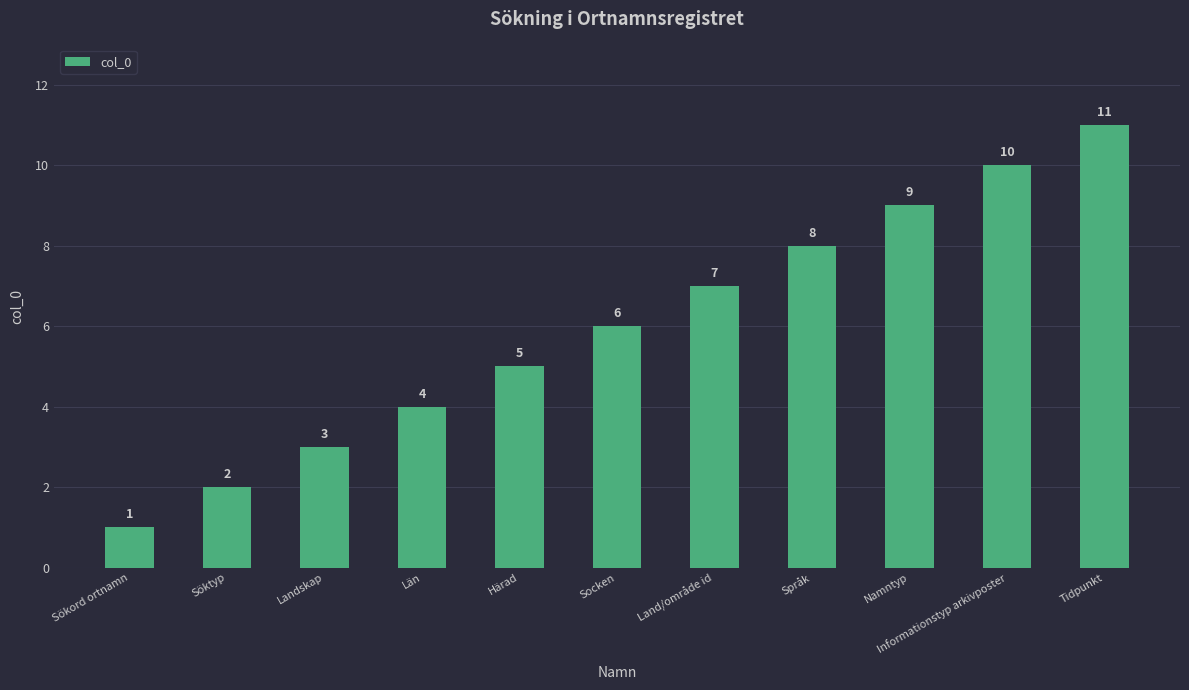

The value at Socken is 3. True or false?

False